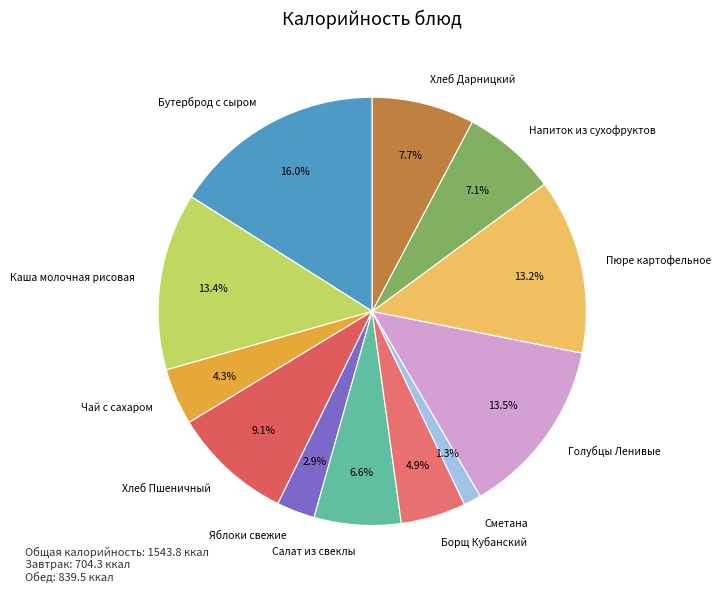

To the nearest percent, what is the average slice percentage?

8%